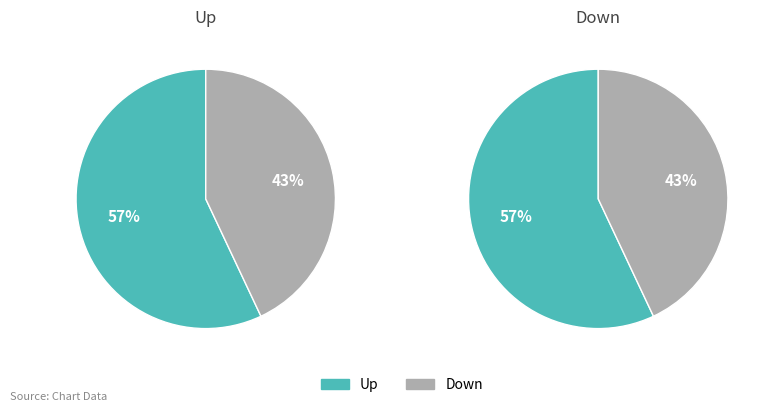

True or false: down accounts for 33% of the total.

False